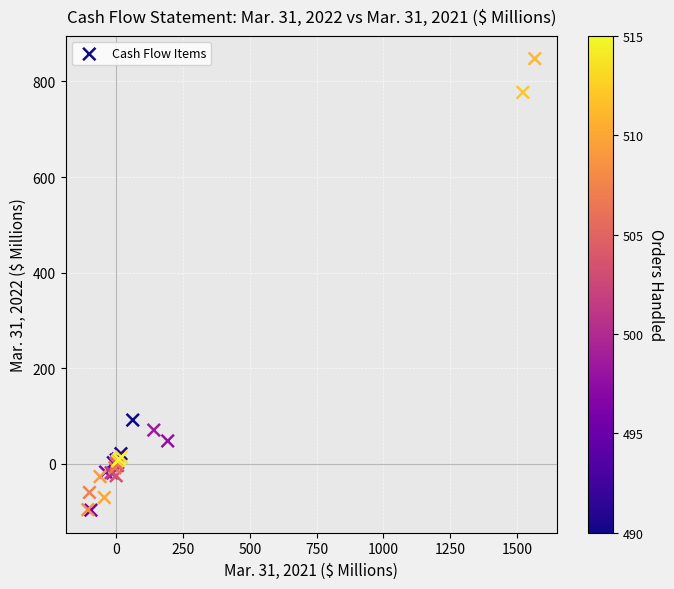

What Y value in the scatter plot is closest to 375?

91.6